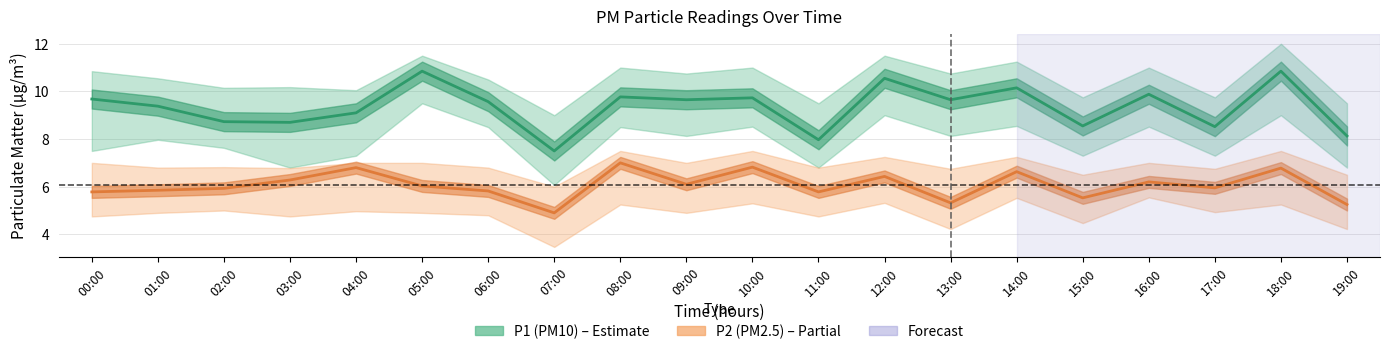

At which label does P2 (PM2.5) first exceed 6?

03:00